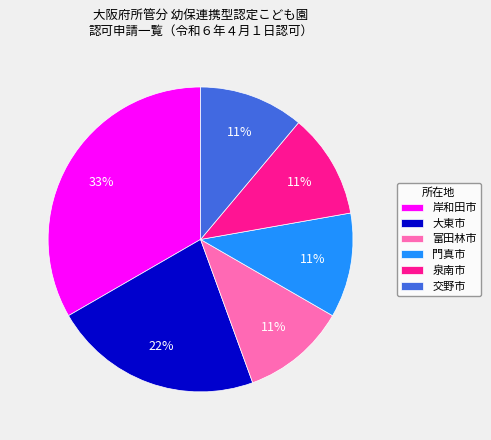

What is the largest slice in the pie chart?

岸和田市